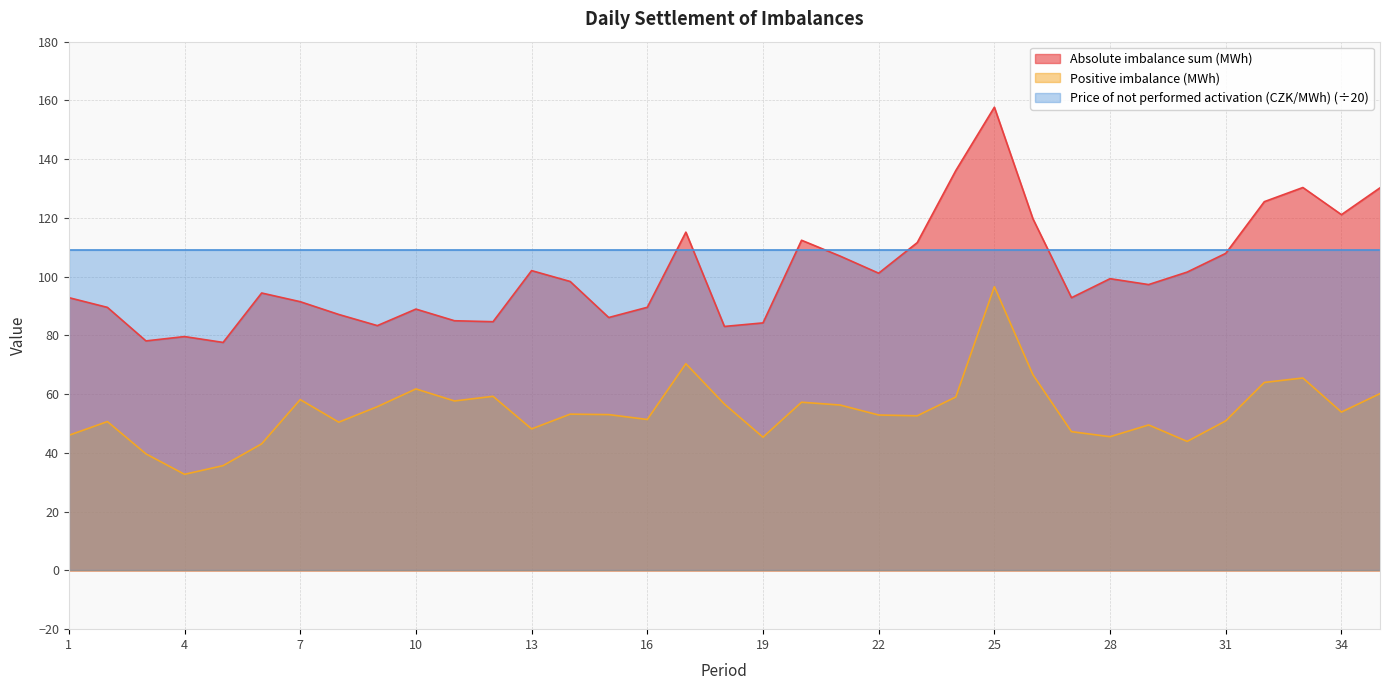

Rank the series at 16 from lowest to highest value.

Positive imbalance (MWh), Absolute imbalance sum (MWh), Price of not performed activation (CZK/MWh) (÷20)